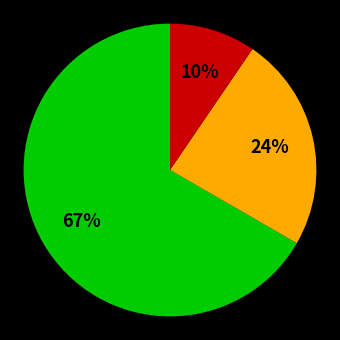

Does any single category account for the majority?

Yes